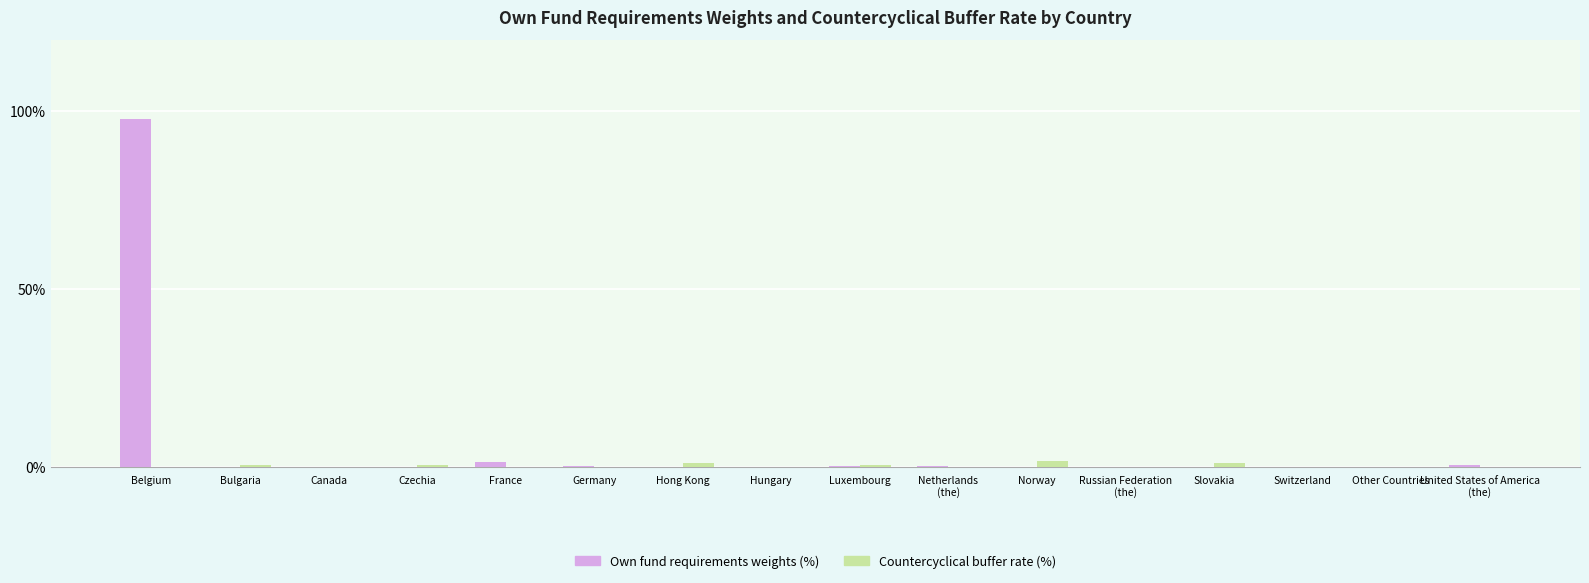

What is the sum of all Own fund requirements weights (%) values?

1.0